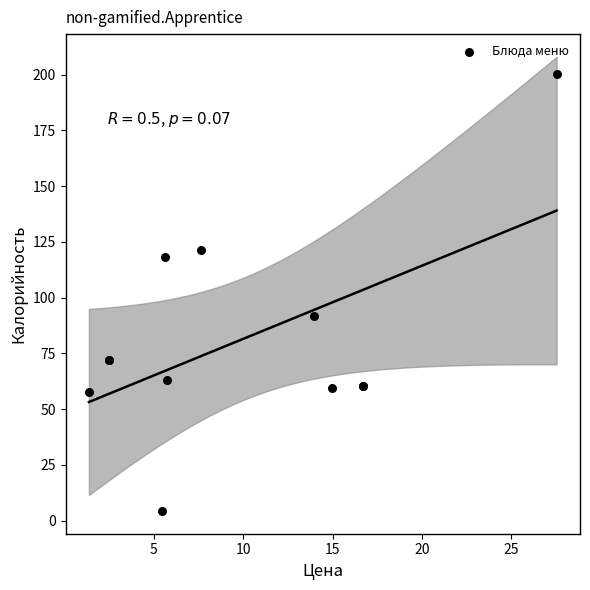

What Y value in the scatter plot is closest to 102?

92.0